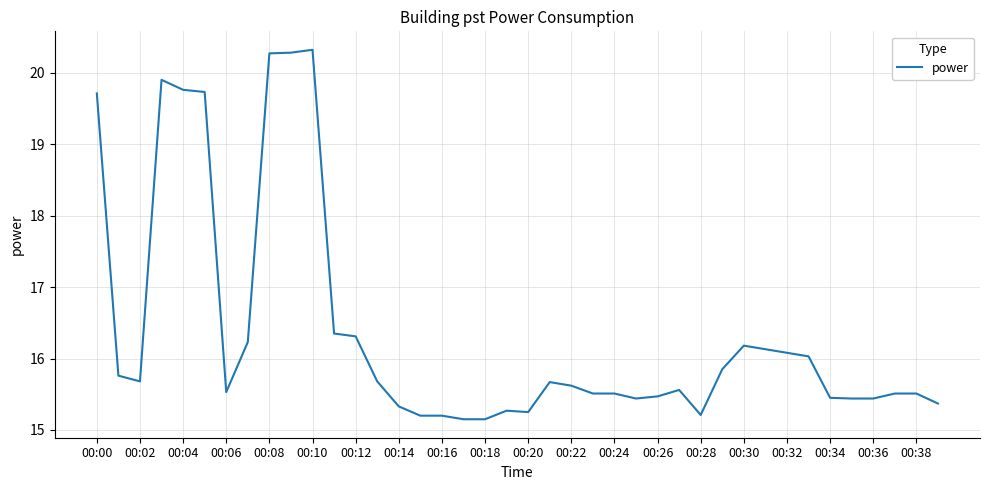

What is the difference between the maximum and minimum values?

5.2